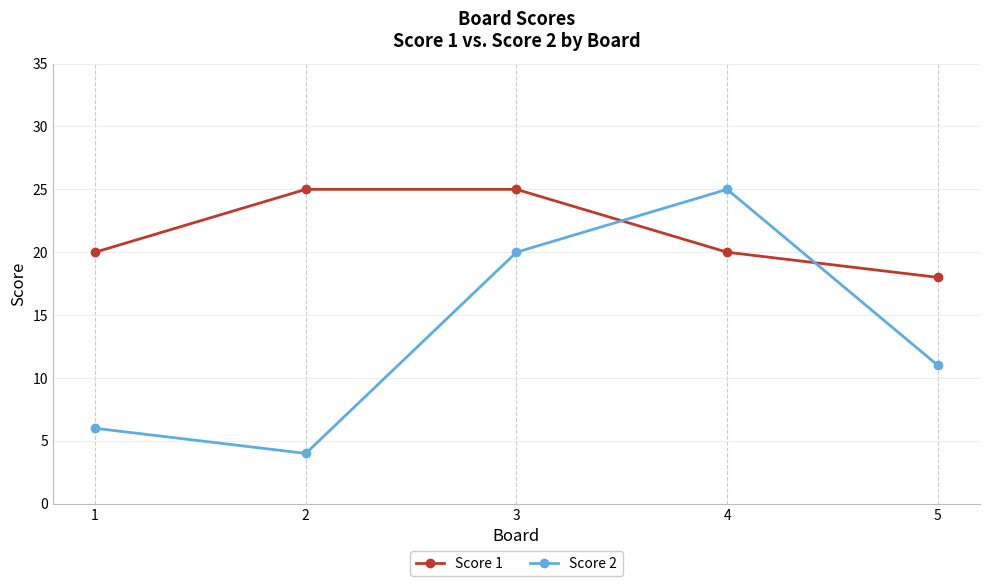

How many data points does each series have?

5